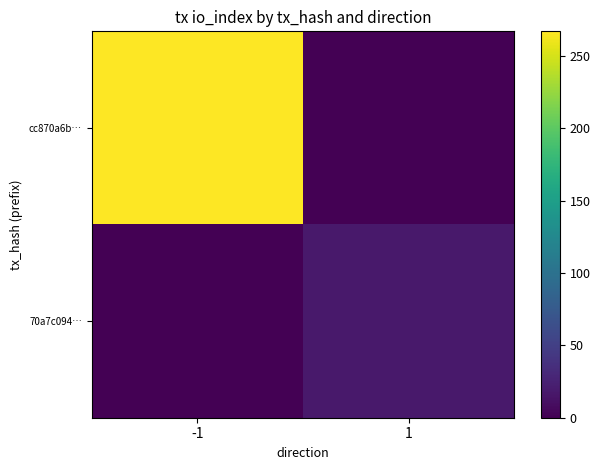

Which series has the largest total across all categories?

cc870a6b…